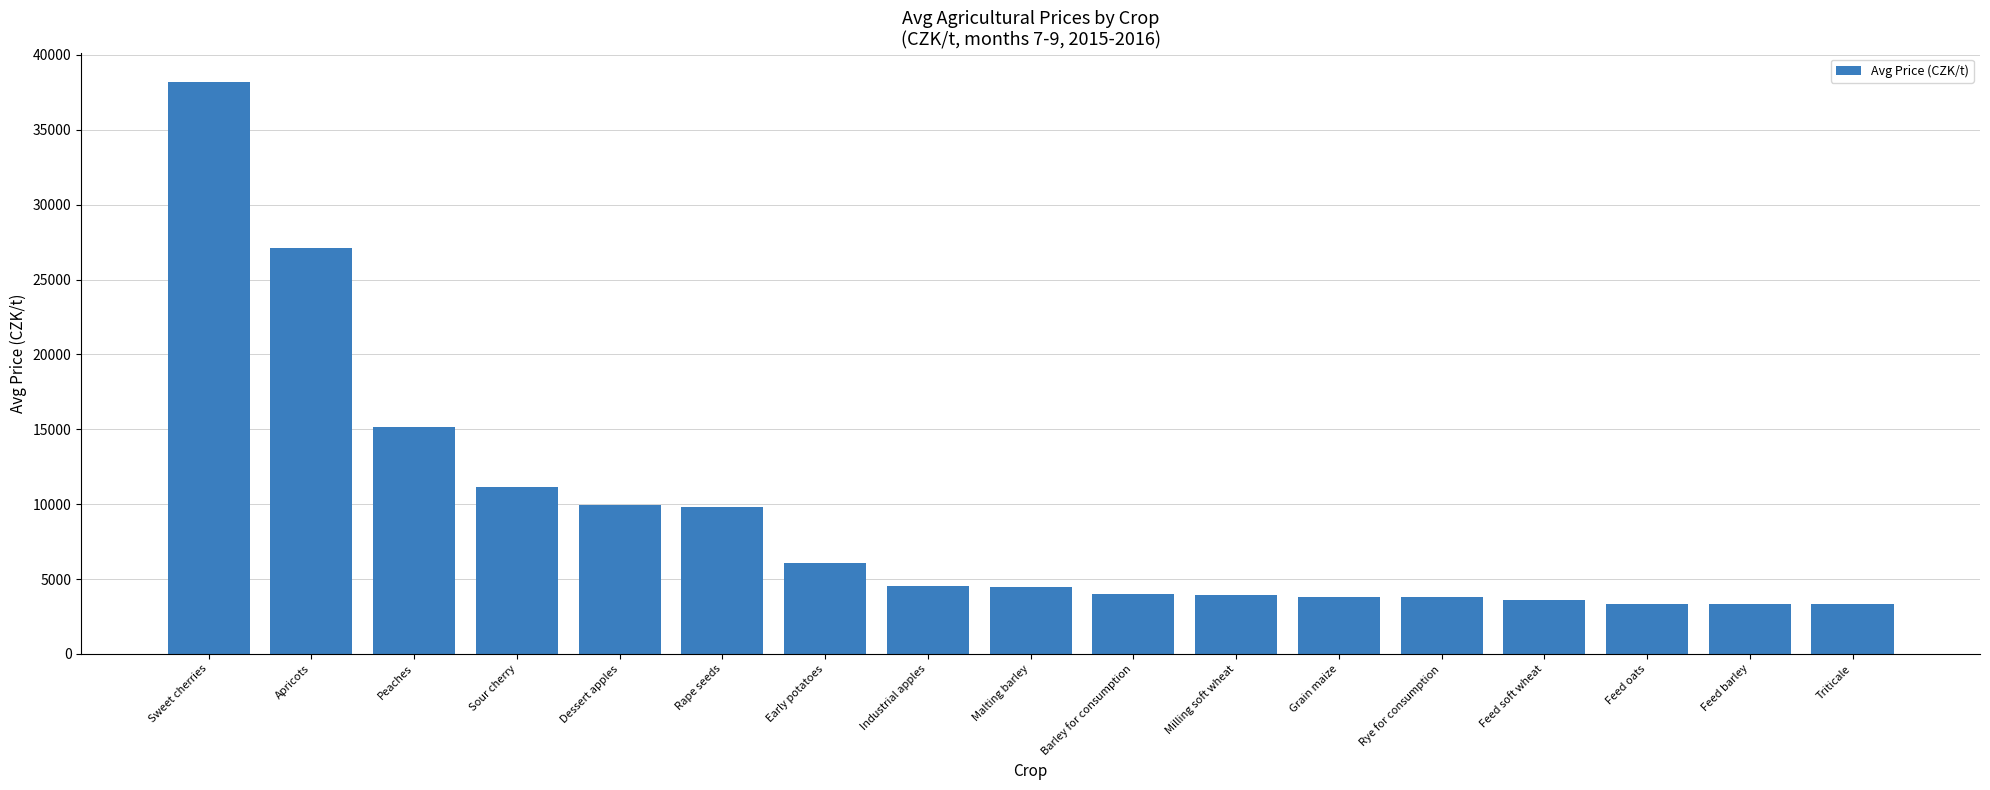

Is it true that the value at Triticale is 3314.3?

True